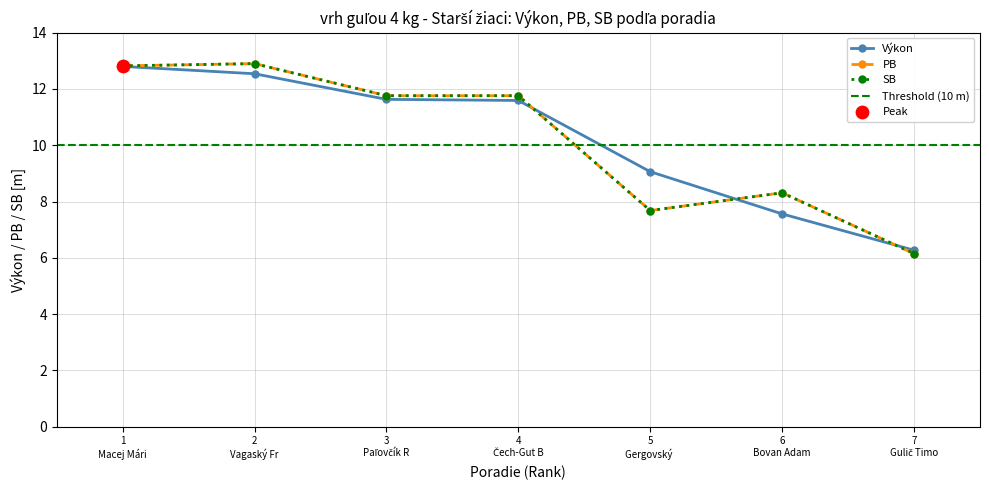

Which series reaches the minimum Y coordinate?

PB